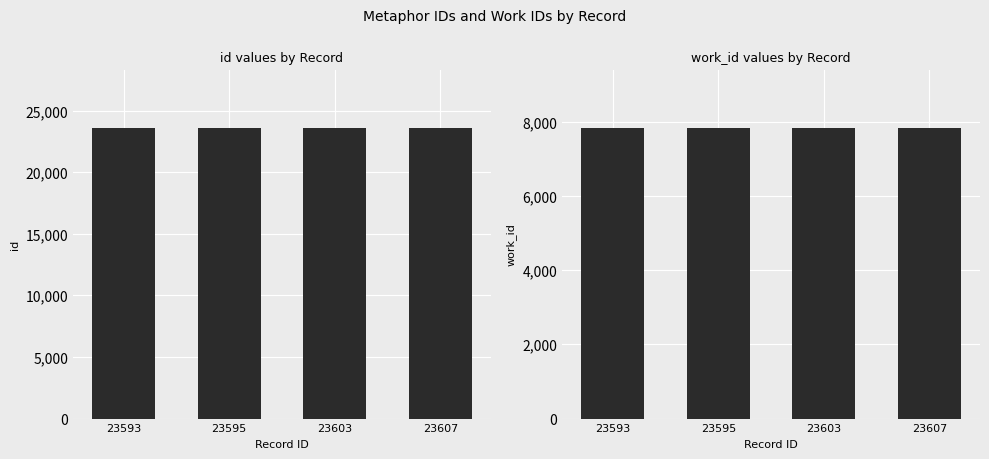

Reading left to right, transcribe all the data shown in this chart.

id: 23593	23595	23603	23607
work_id: 7835	7835	7835	7835